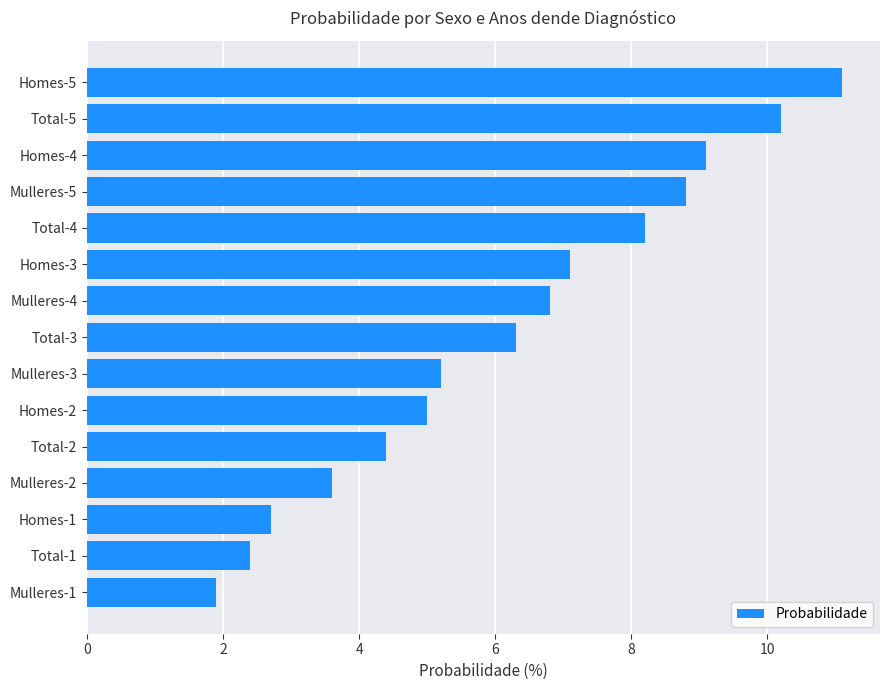

Where is the data nearest to the value 6?

Total-3